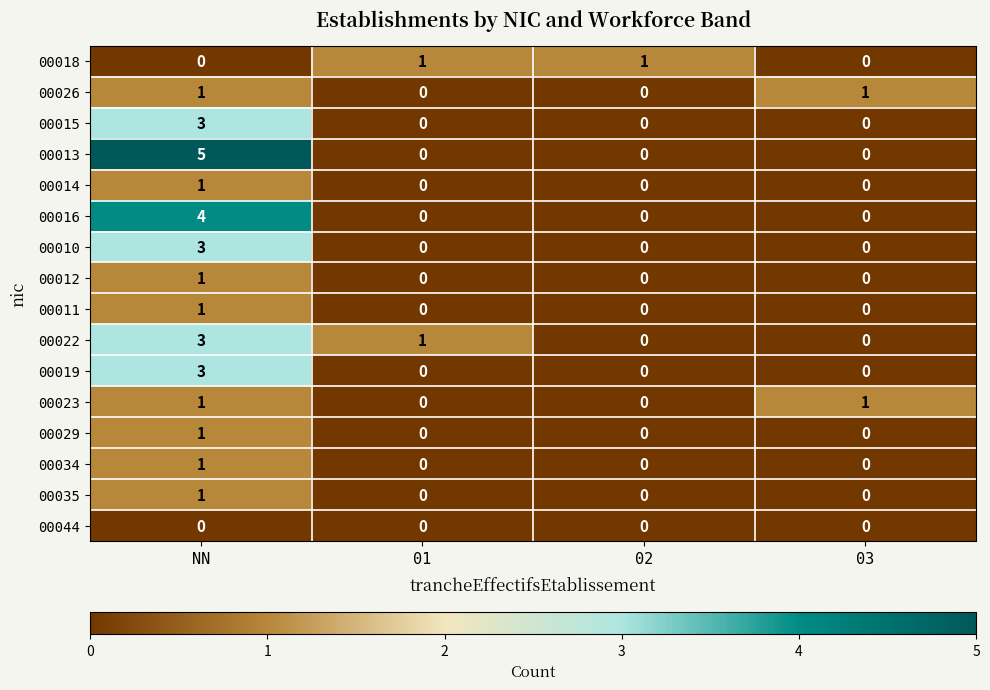

At which category does the chart reach its peak across all series?

NN